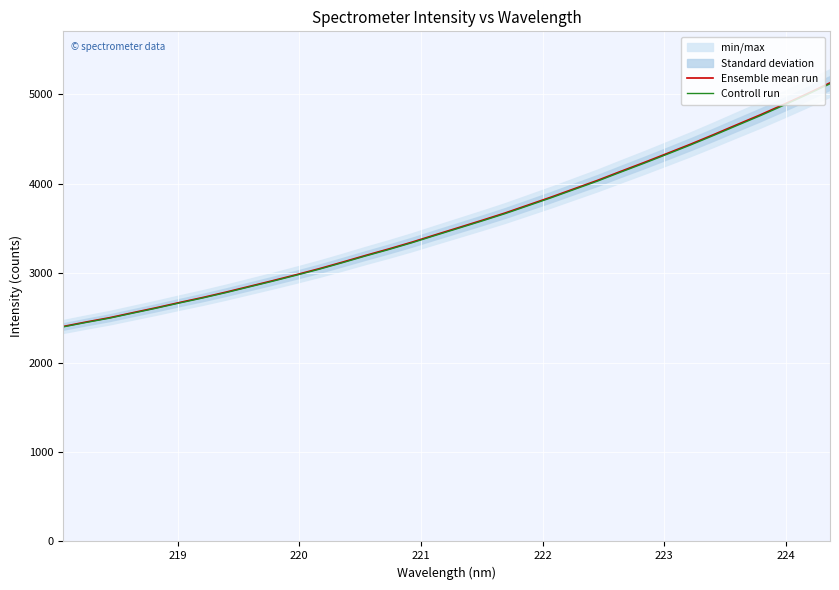

True or false: Controll run and Ensemble mean run intersect in this chart.

False